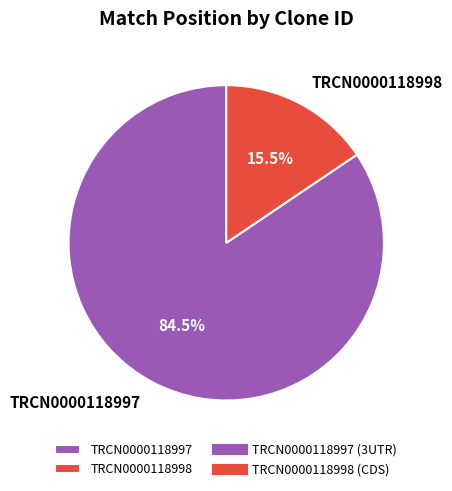

Which has a higher value, TRCN0000118997 or TRCN0000118998?

TRCN0000118997